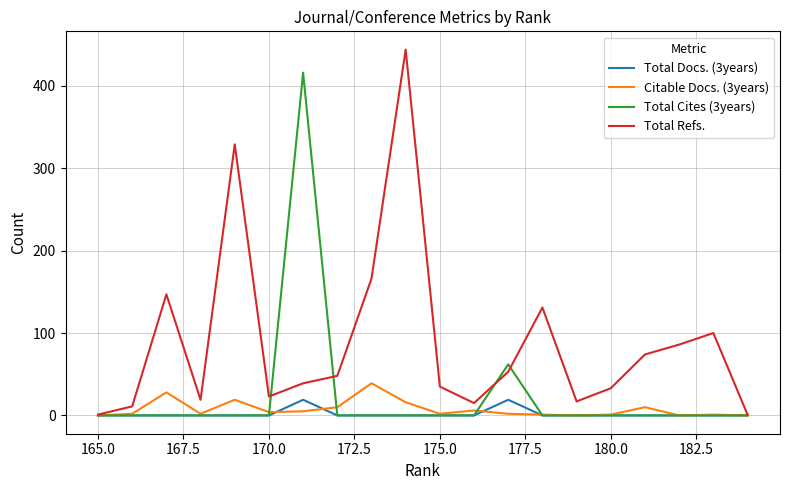

Is the value of Total Cites (3years) at 15 greater than the value of Citable Docs. (3years) at 10?

No